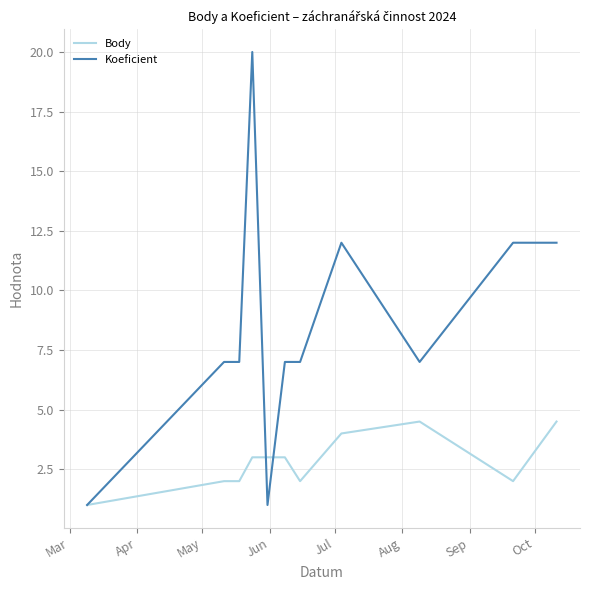

Which series has the largest total across all categories?

Koeficient